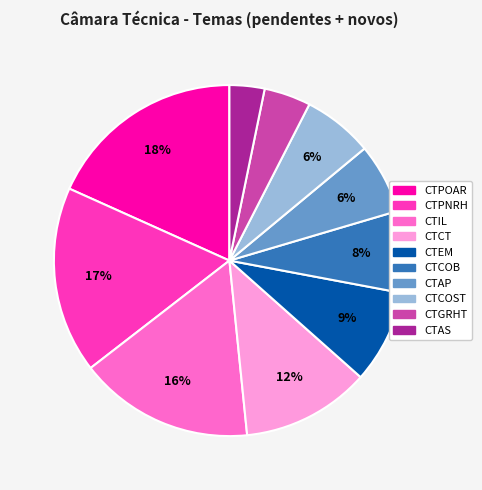

True or false: CTPOAR accounts for 18% of the total.

True